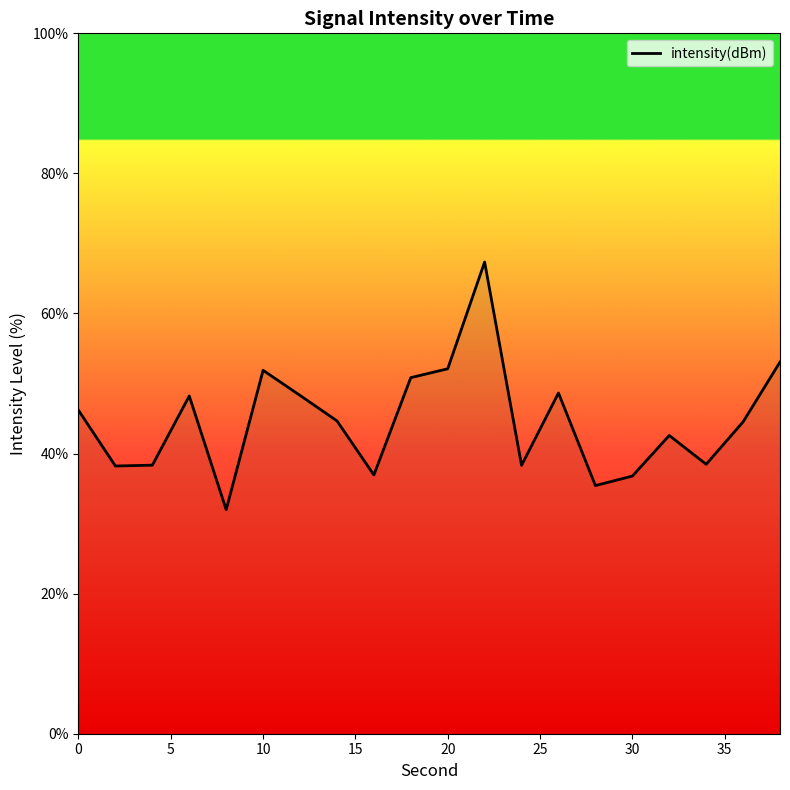

What is the maximum value shown in the chart?

67.3